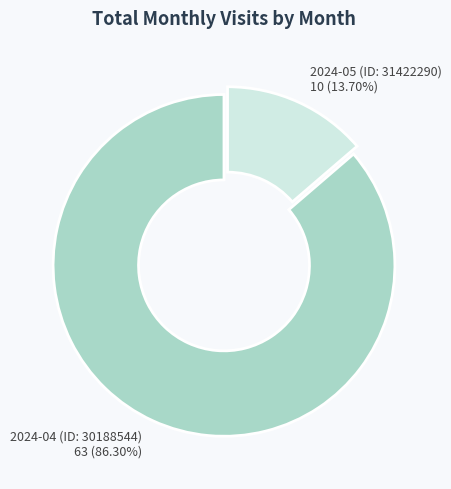

Is there any slice that represents more than half of the pie?

Yes